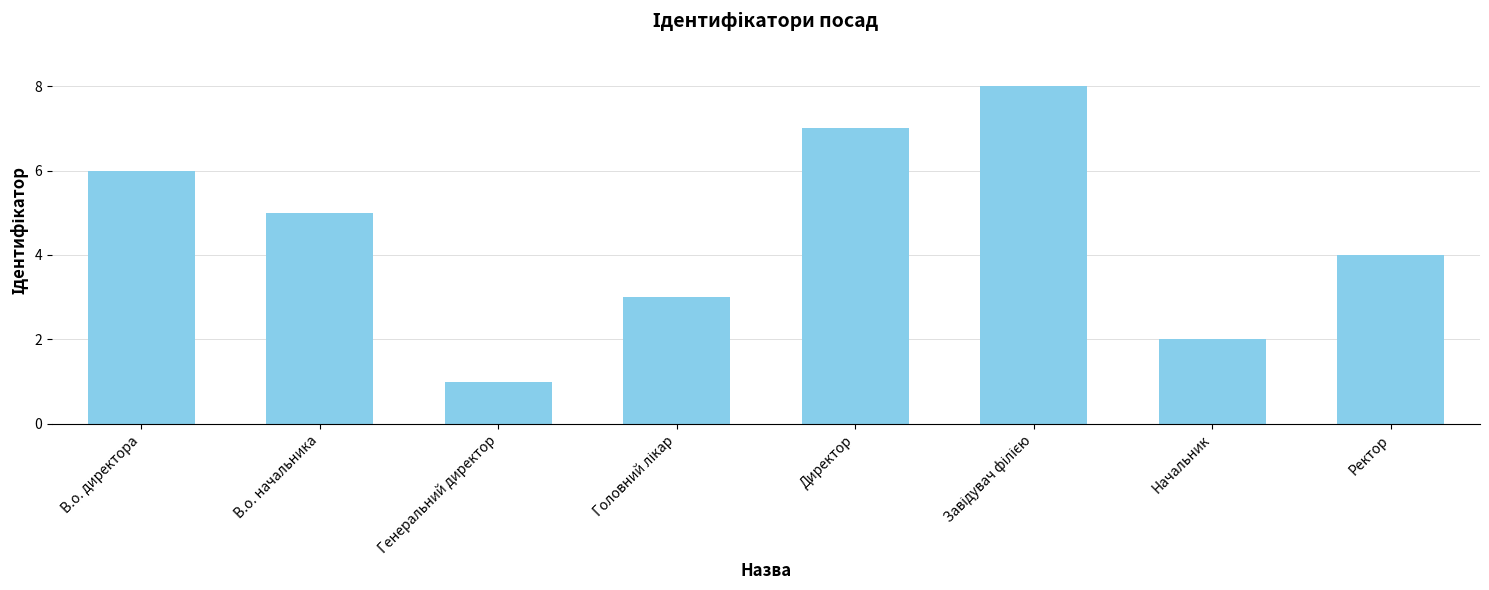

Does the chart contain stacked bars?

No